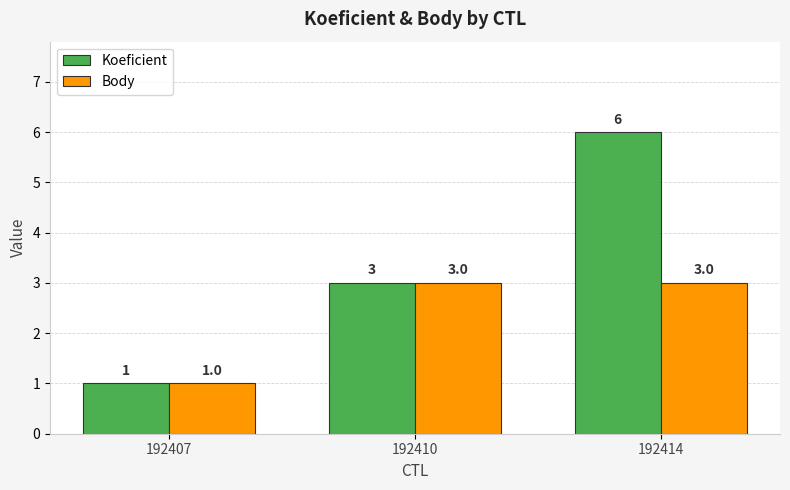

Reading left to right, transcribe all the data shown in this chart.

Koeficient: 192407=1	192410=3	192414=6
Body: 192407=1	192410=3	192414=3